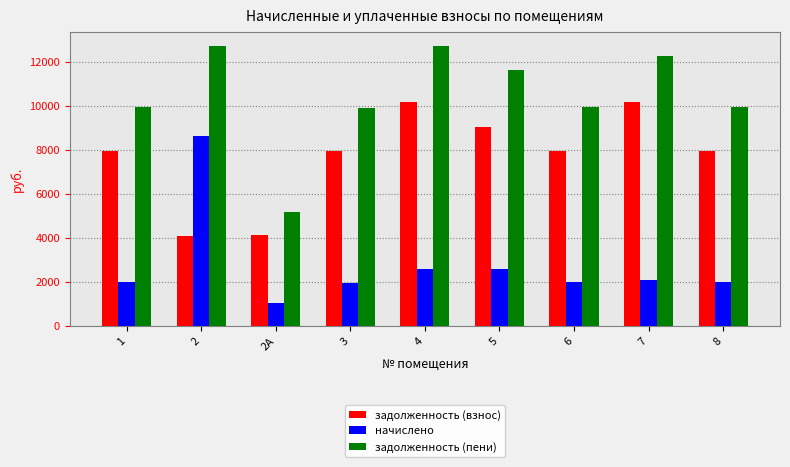

Which category has the lowest value across all series?

2А